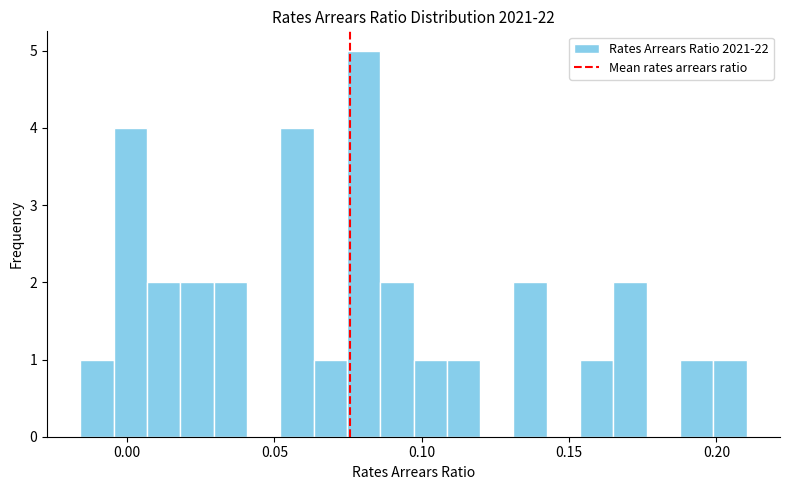

Read against the x-axis, roughly where is the centre of the tallest bar?

0.080